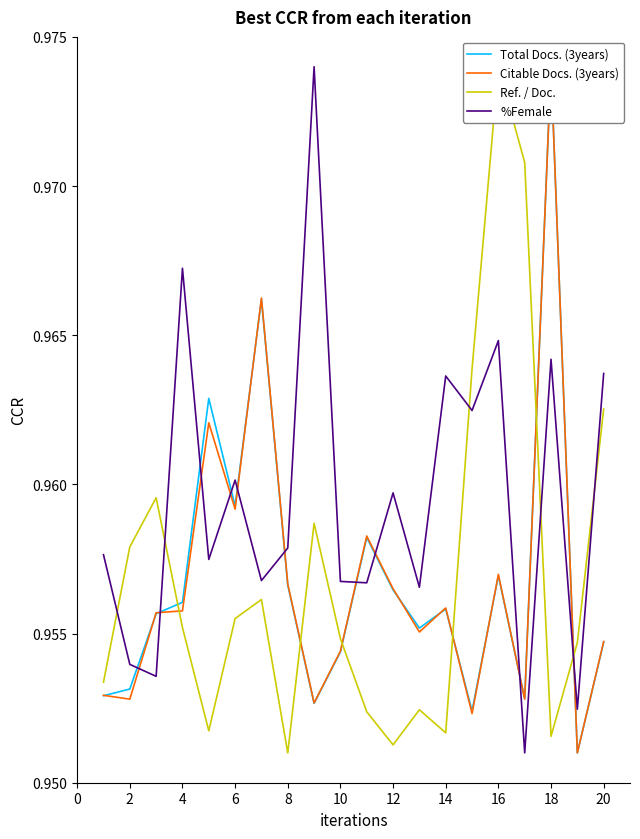

How many lines are shown in the chart?

4